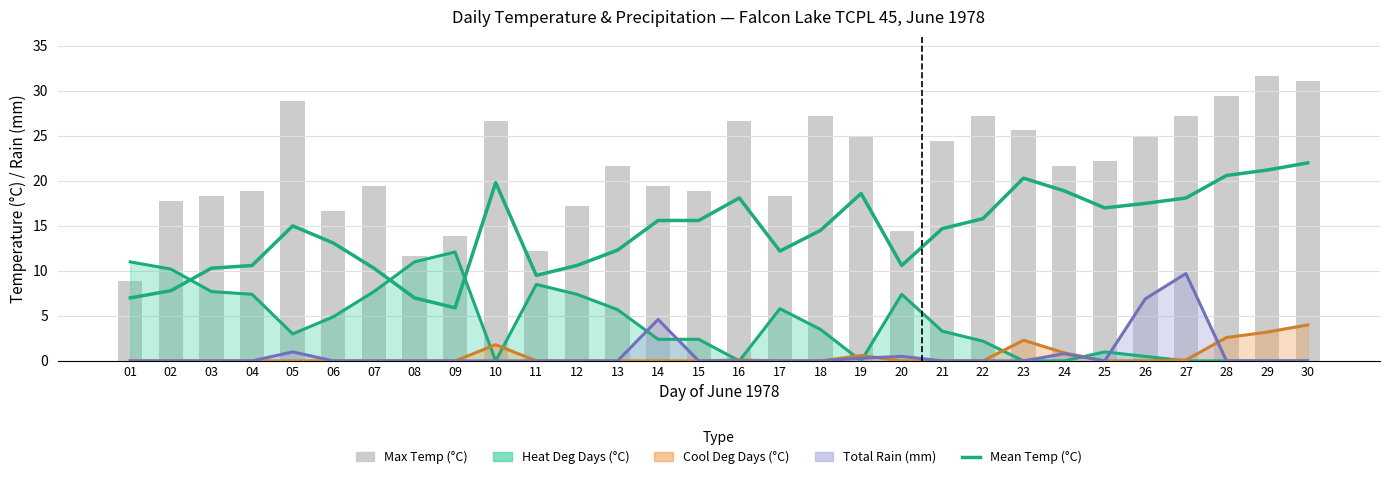

What is the average value of the Max Temp (°C) series?

21.6